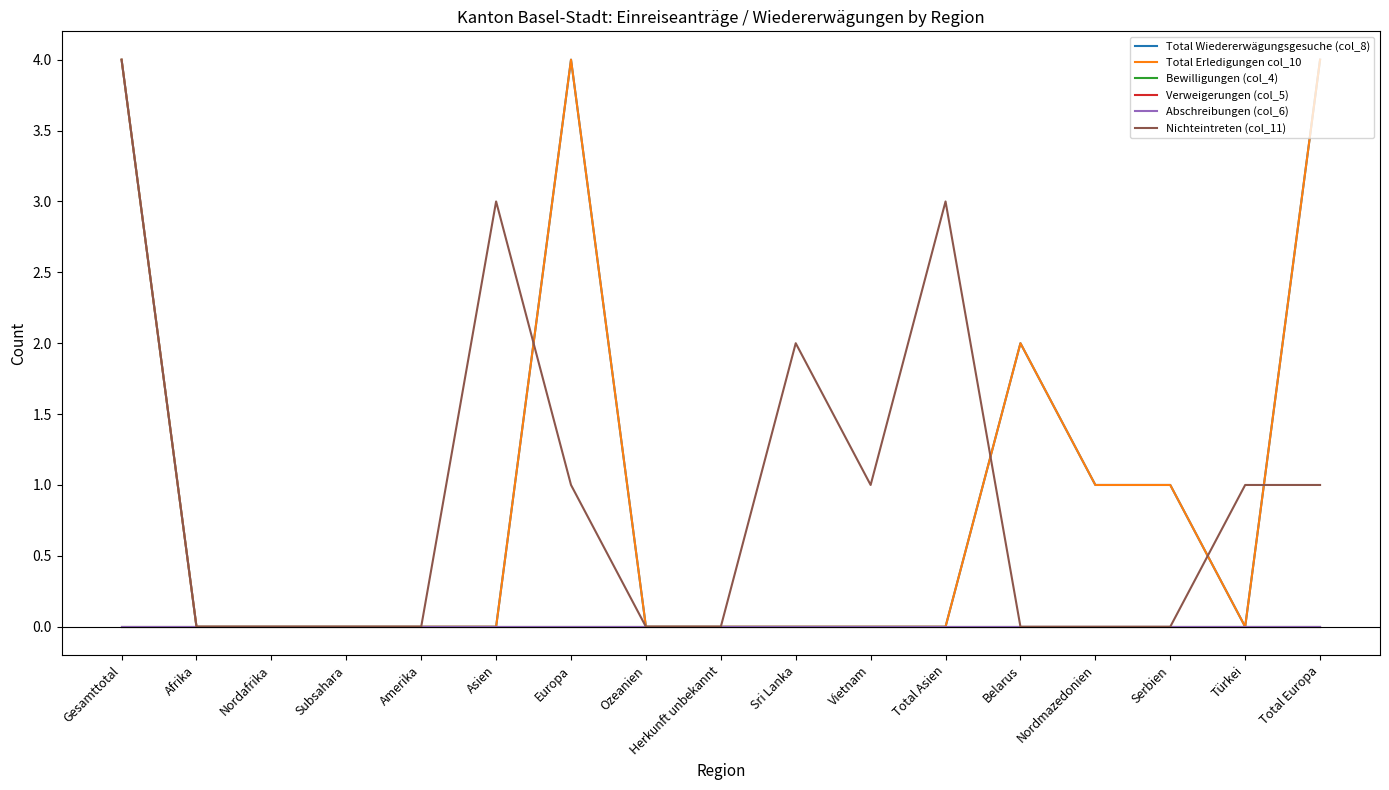

How many lines are shown in the chart?

6